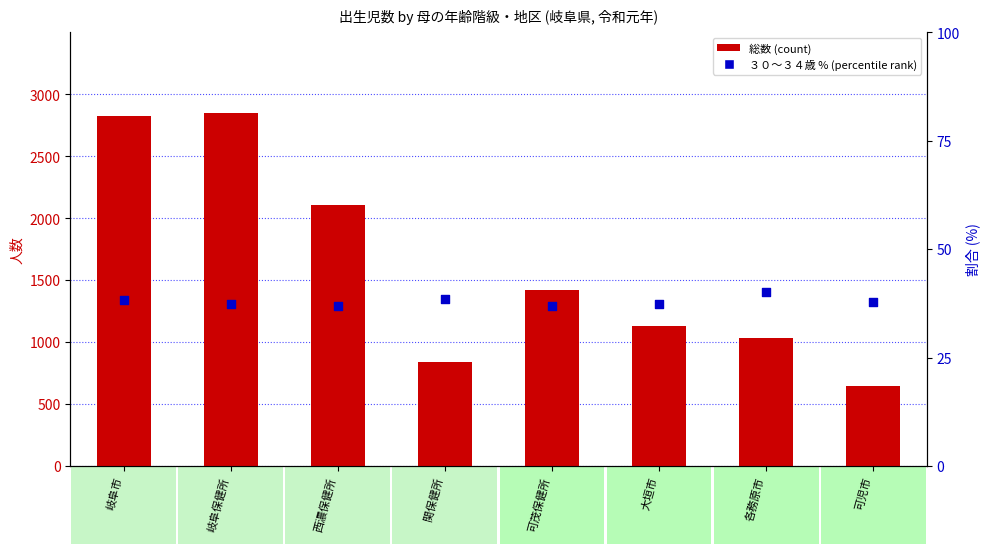

At how many categories does at least one series exceed 951?

6